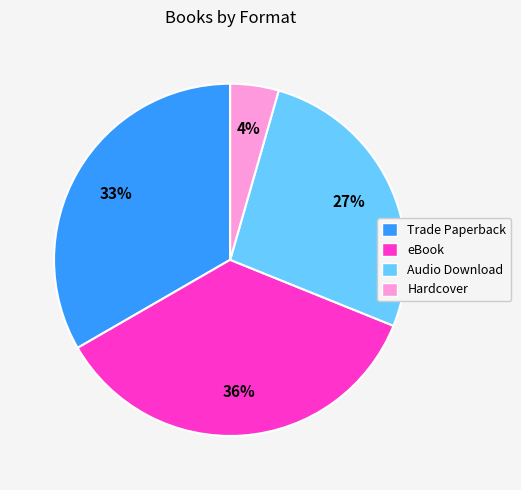

Is it true that Audio Download is 13% of the pie?

False